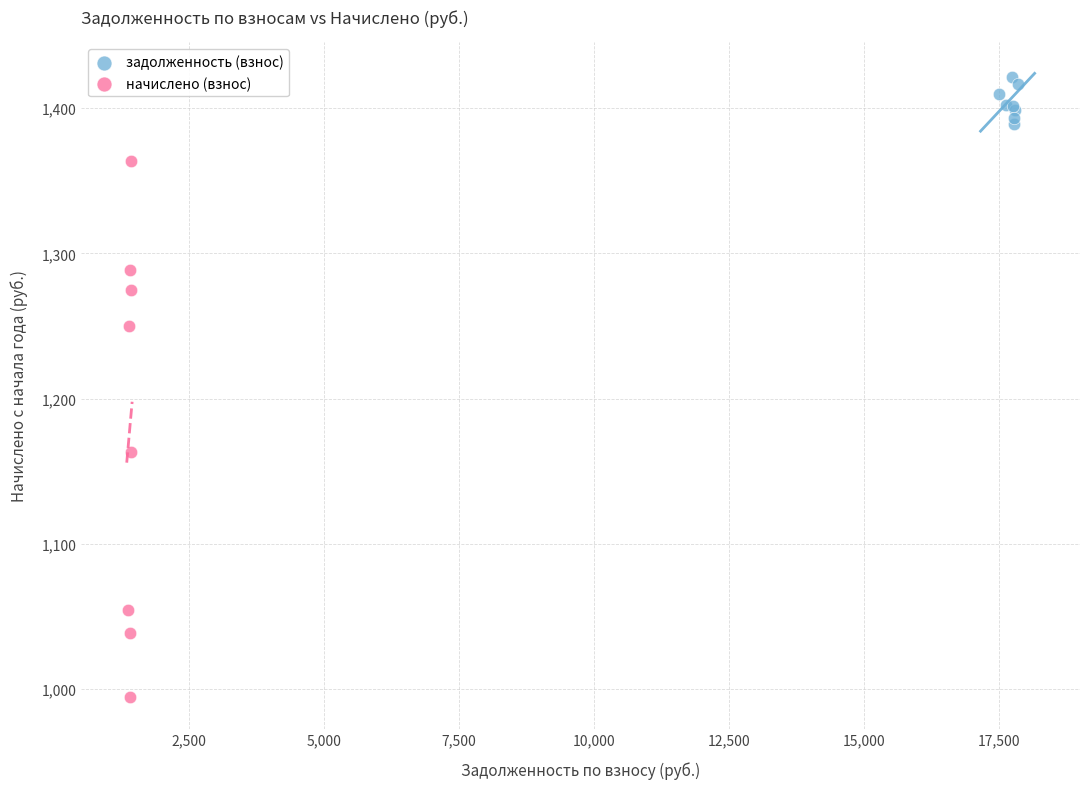

Which series has the largest Y range (max minus min)?

начислено (взнос)